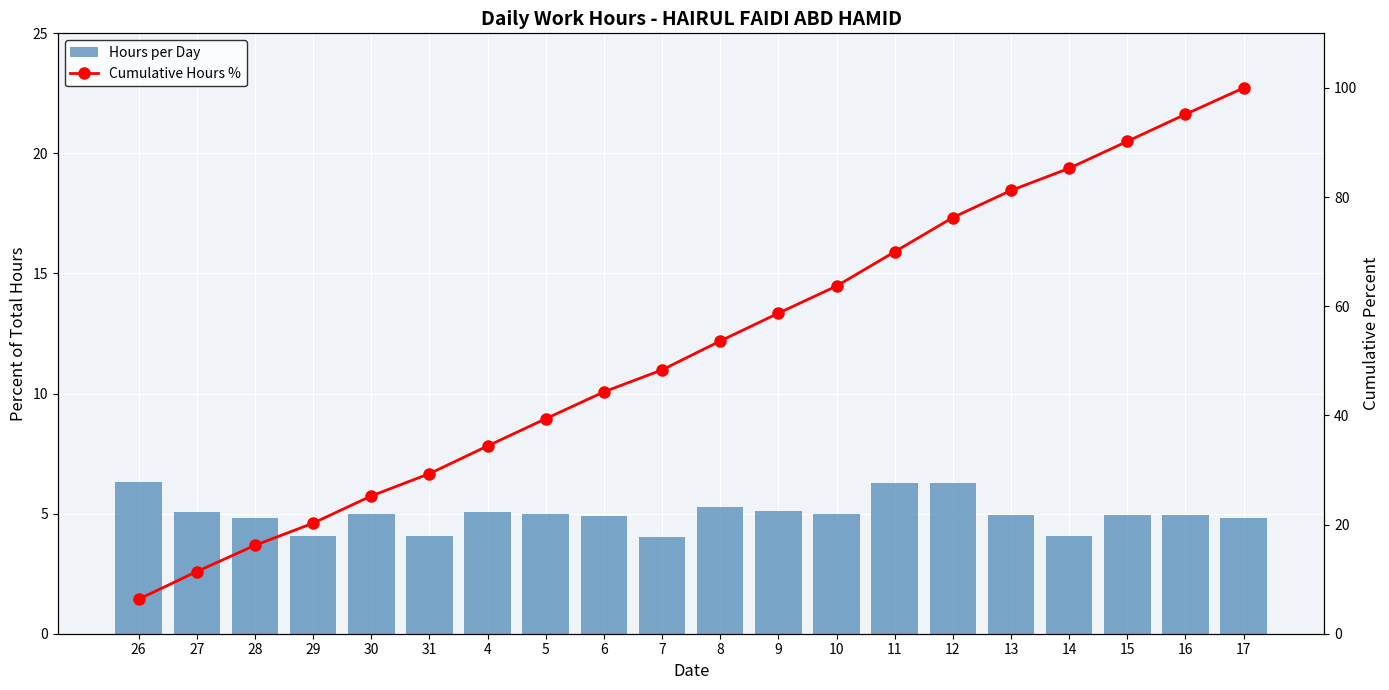

Reading left to right, extract all data points from this chart.

Hours per Day: 6.3	5.1	4.8	4.1	5.0	4.1	5.1	5.0	4.9	4.0	5.3	5.1	5.0	6.3	6.3	5.0	4.1	4.9	5.0	4.8
Cumulative Hours %: 6.3	11.4	16.2	20.3	25.2	29.3	34.4	39.4	44.3	48.3	53.6	58.7	63.7	70.0	76.3	81.2	85.3	90.2	95.2	100.0